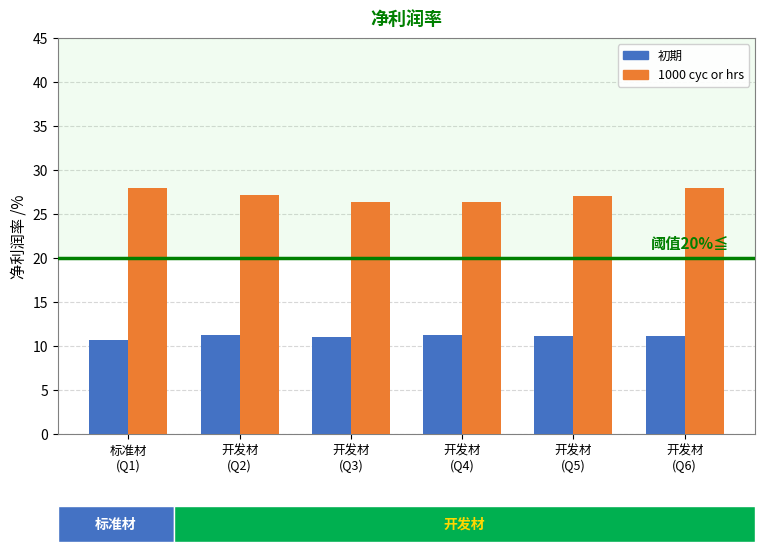

What is the lowest value of the 1000 cyc or hrs series?

26.3